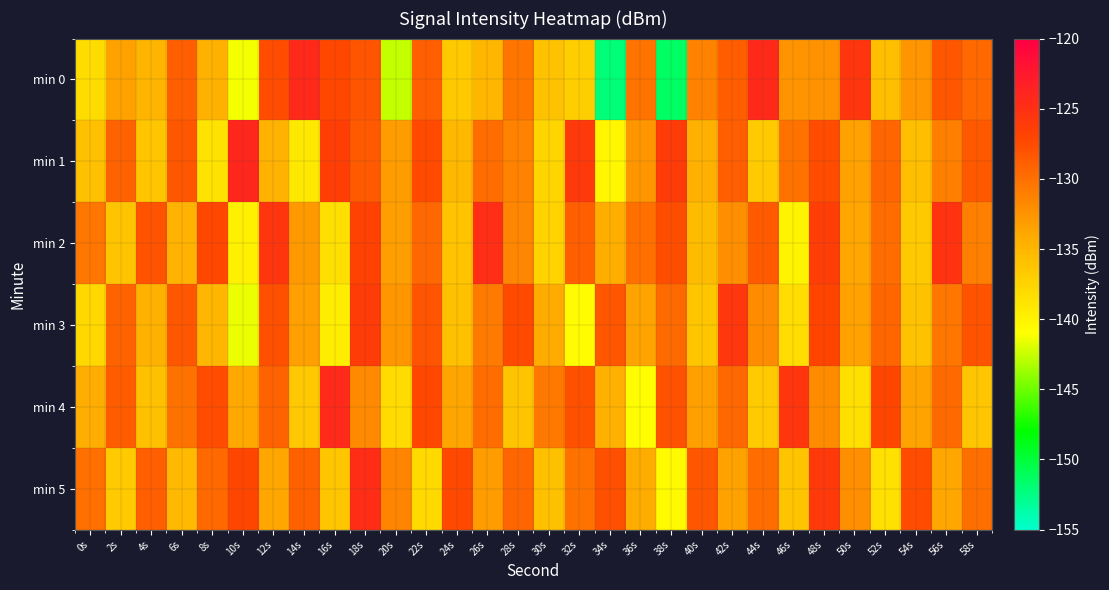

List the series in order of their peak value, highest first.

min 1, min 0, min 4, min 5, min 2, min 3